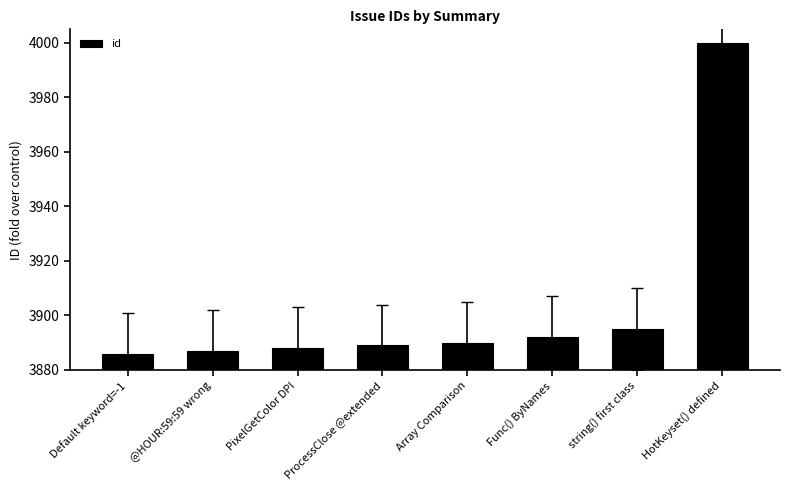

What is the label of the 5th bar from the left?

Array Comparison